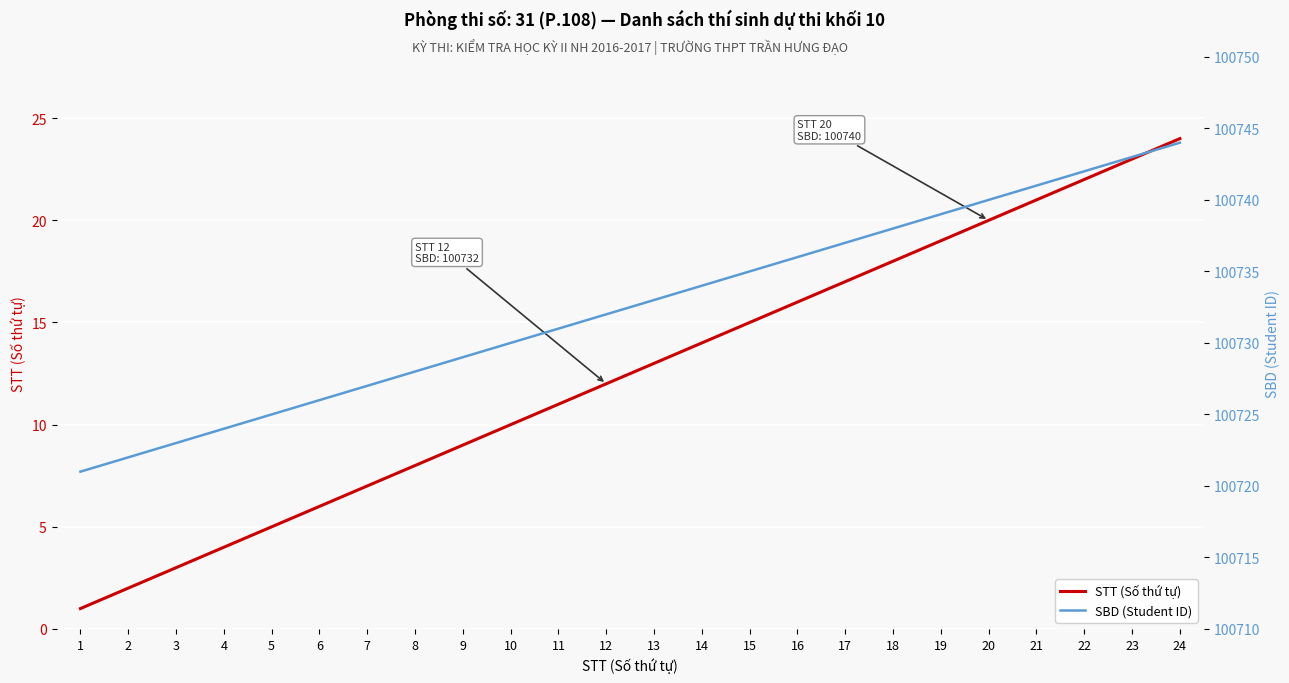

Reading right to left, list all the values displayed in this chart.

STT (Số thứ tự): 24	23	22	21	20	19	18	17	16	15	14	13	12	11	10	9	8	7	6	5	4	3	2	1
SBD (Student ID): 100744	100743	100742	100741	100740	100739	100738	100737	100736	100735	100734	100733	100732	100731	100730	100729	100728	100727	100726	100725	100724	100723	100722	100721